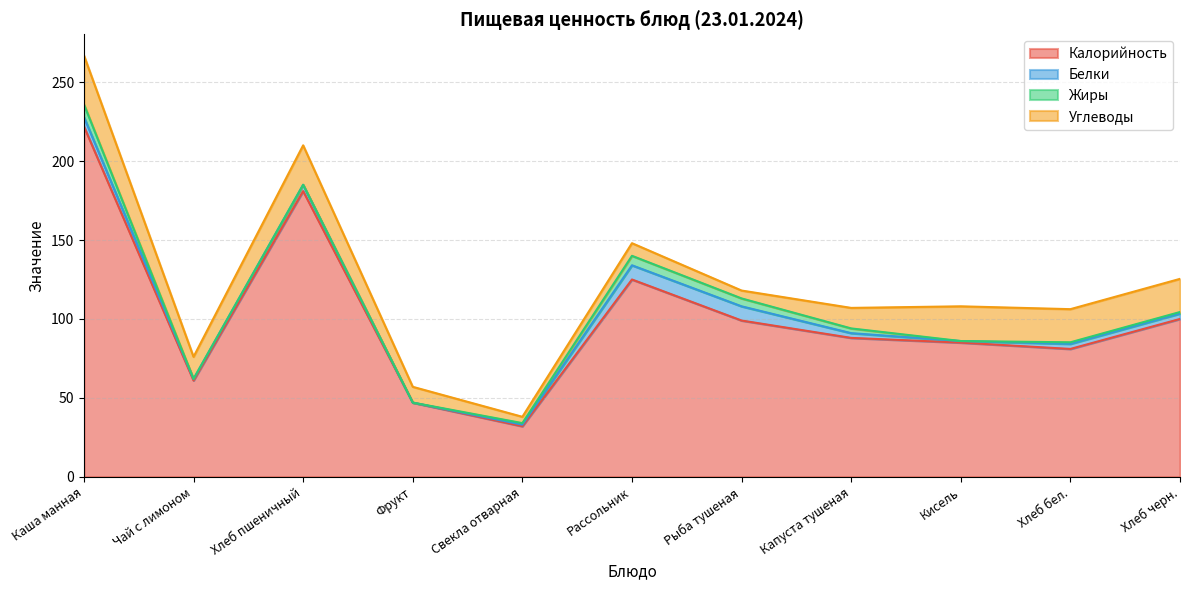

Which has a higher value, Хлеб пшеничный or Рыба тушеная?

Хлеб пшеничный